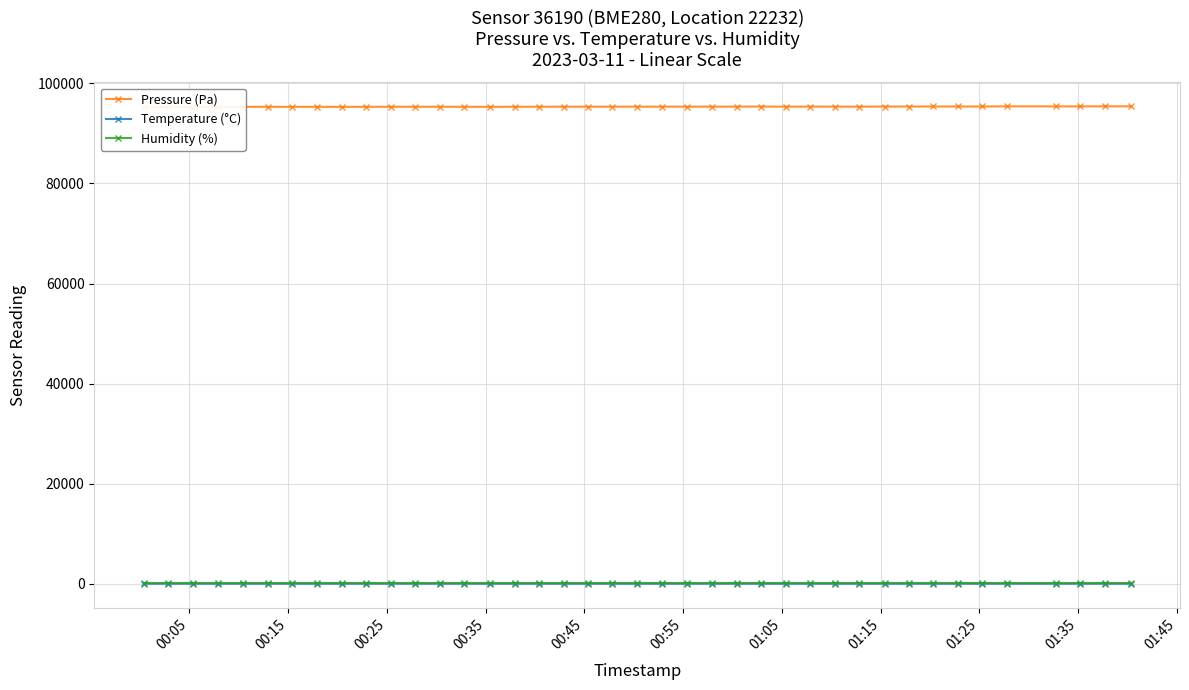

What is the average value of the Temperature (°C) series?

1.0